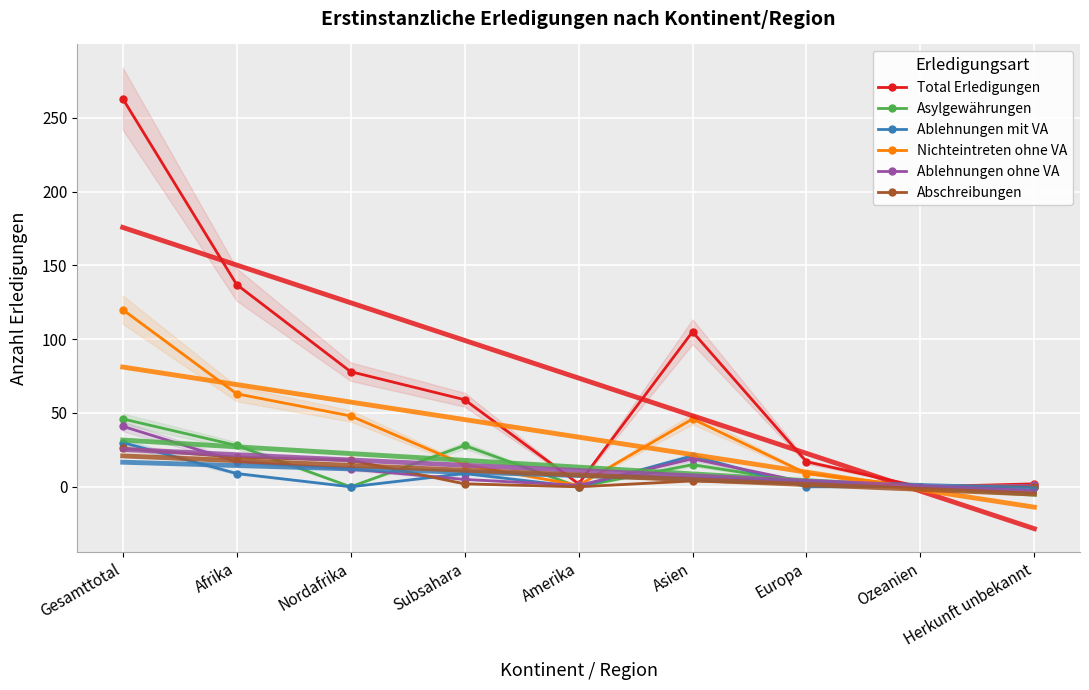

How many interior local valleys does the Ablehnungen mit VA series have?

2